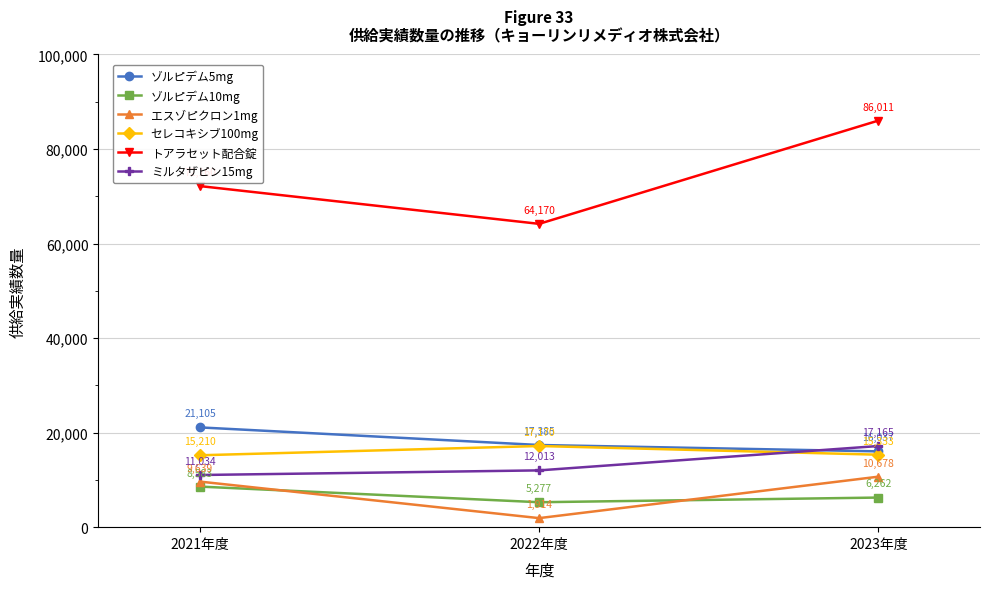

Which series changed the most between 2021年度 and 2023年度?

トアラセット配合錠